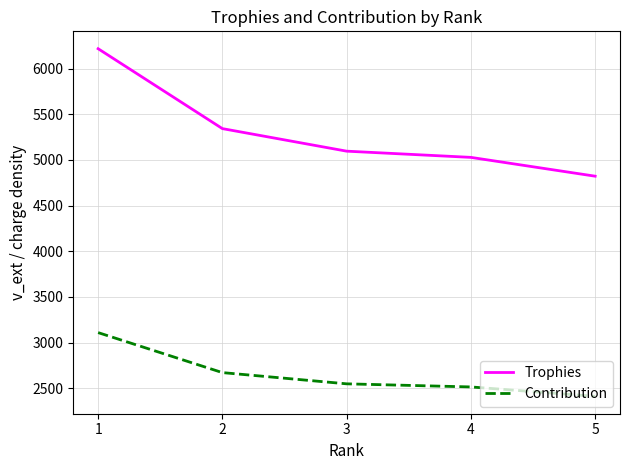

Reading left to right, what are all the values shown in this chart?

Trophies: 6218	5343	5096	5028	4822
Contribution: 3109	2671	2548	2514	2411